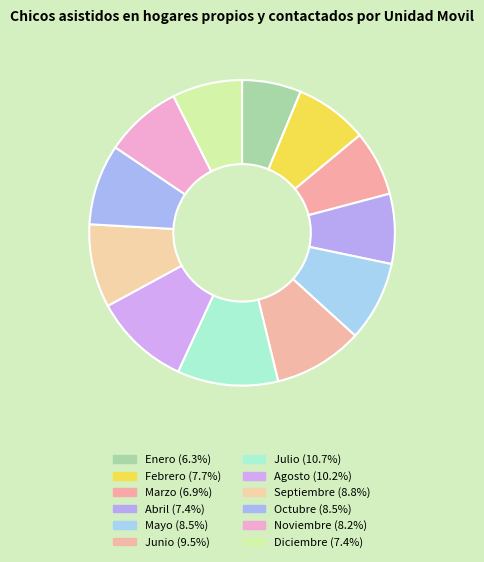

Count the number of slices in the pie.

12